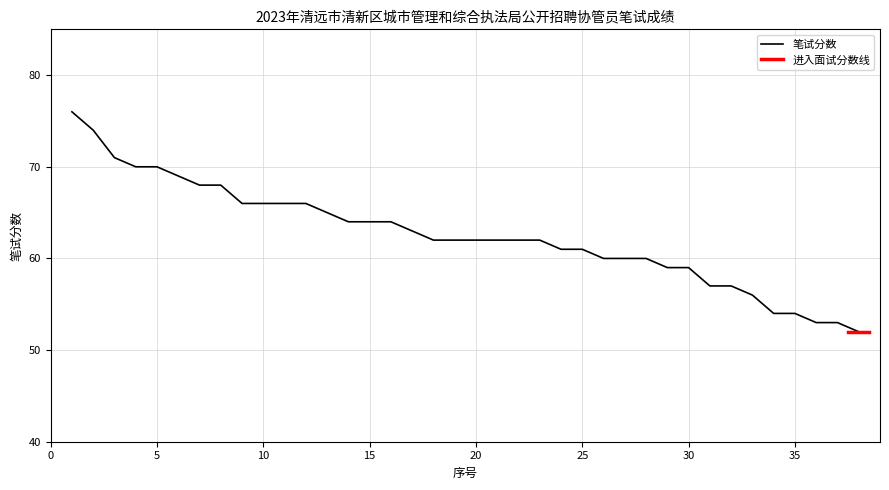

The value at 32 is 84. True or false?

False